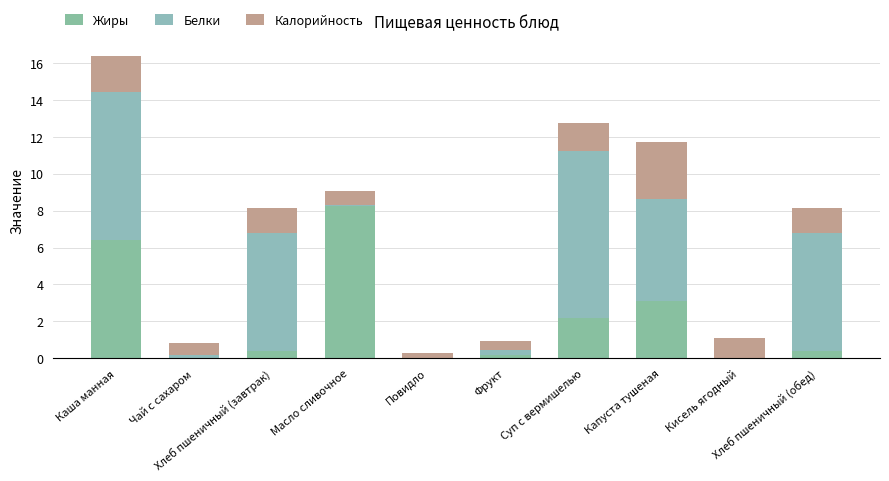

What is the label of the 4th bar from the right?

Суп с вермишелью